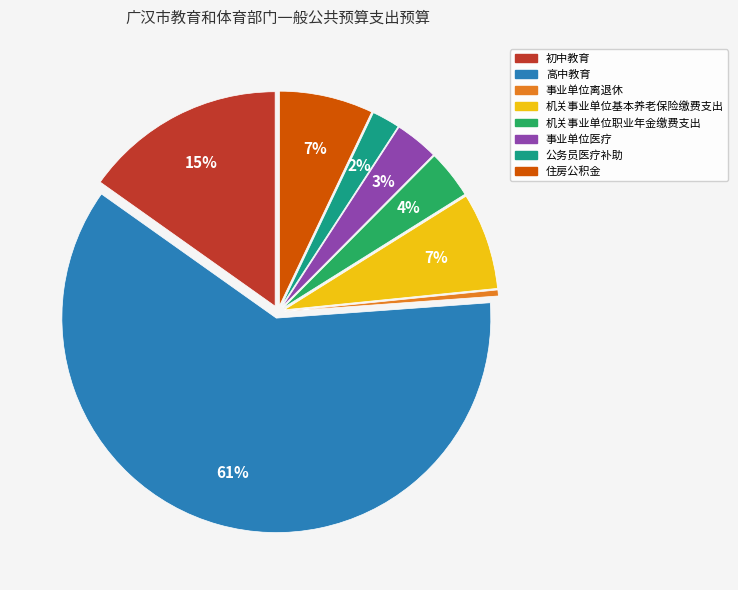

Count the number of slices in the pie.

8